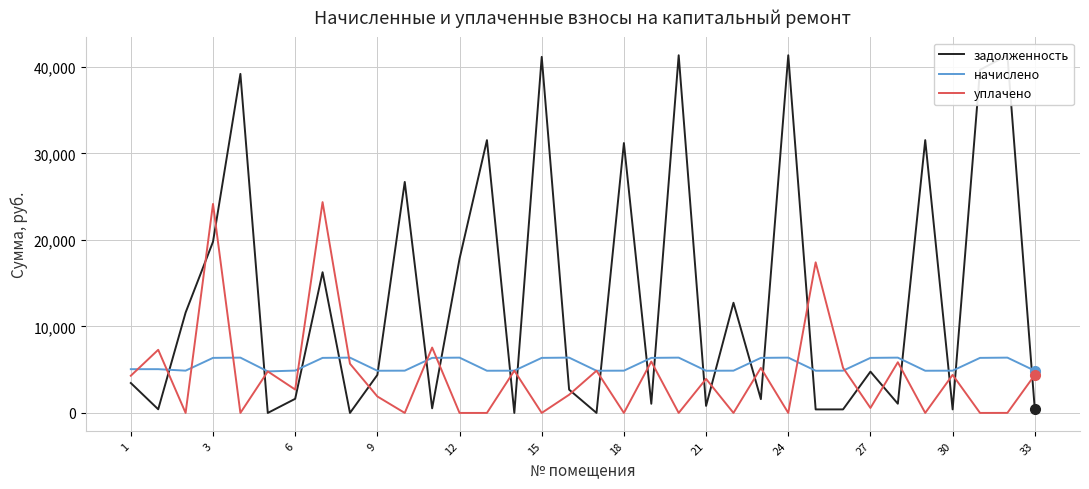

True or false: начислено has more than 2 points higher than both neighbors.

True